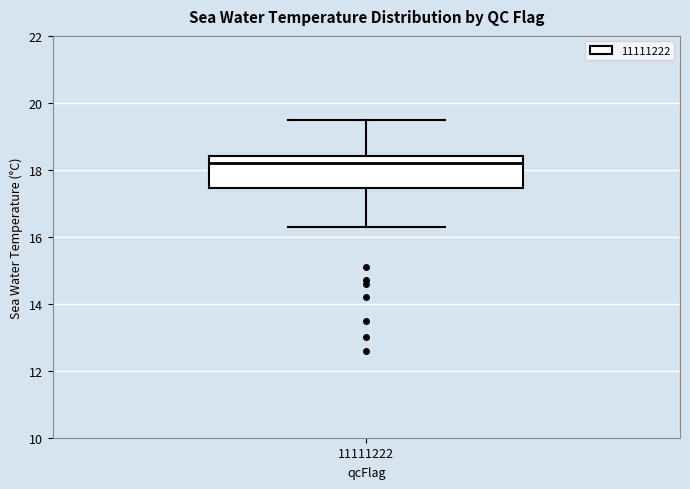

Where does the median line of the box at x = 11111222 sit on the y-axis? The values are not printed on the chart, so give them approximately, as read against the axis.

18.2